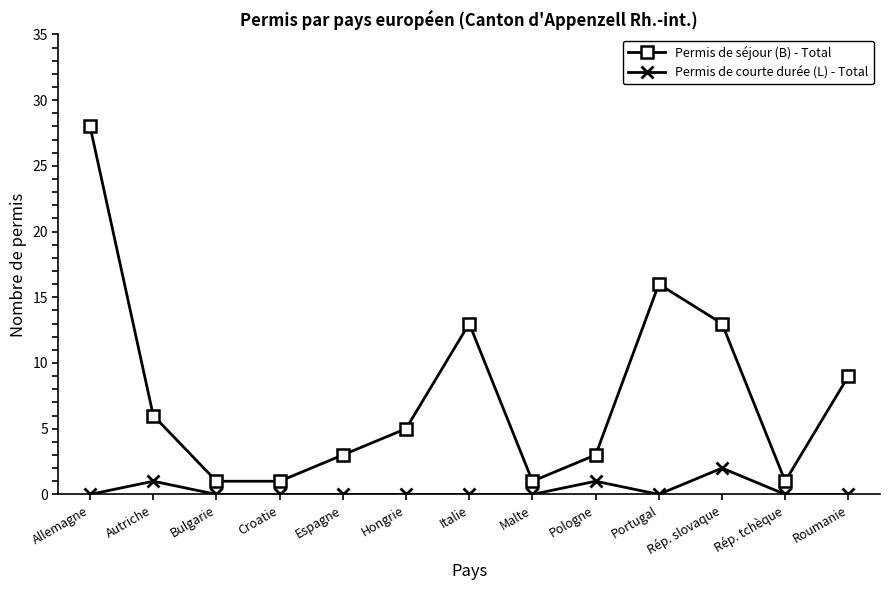

True or false: Permis de courte durée (L) - Total and Permis de séjour (B) - Total cross at least once.

False